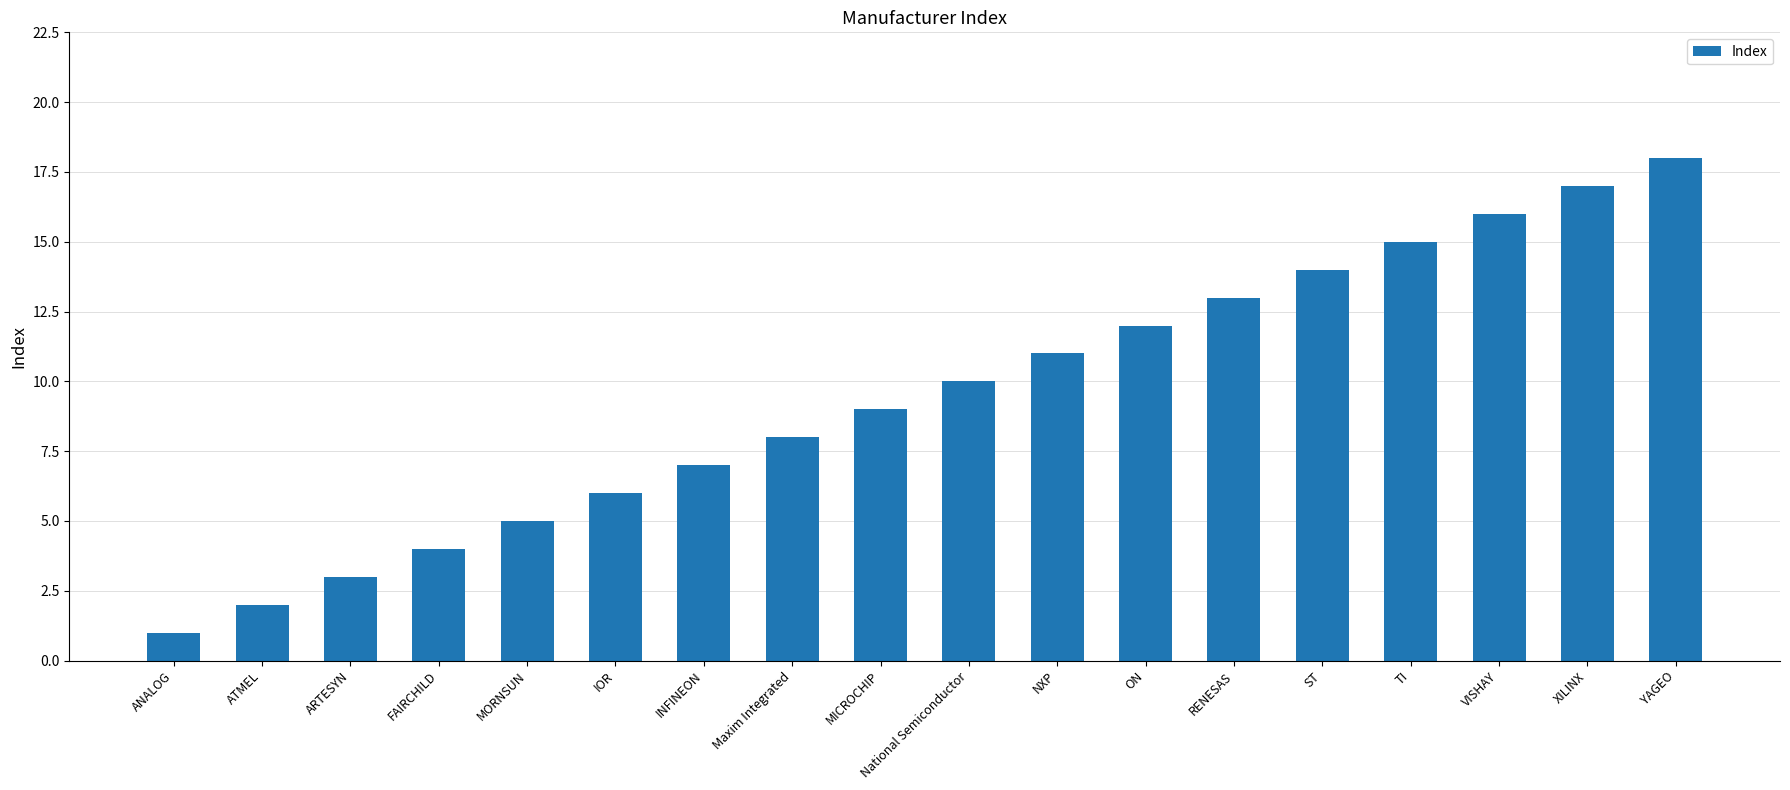

What position from the right is YAGEO?

1